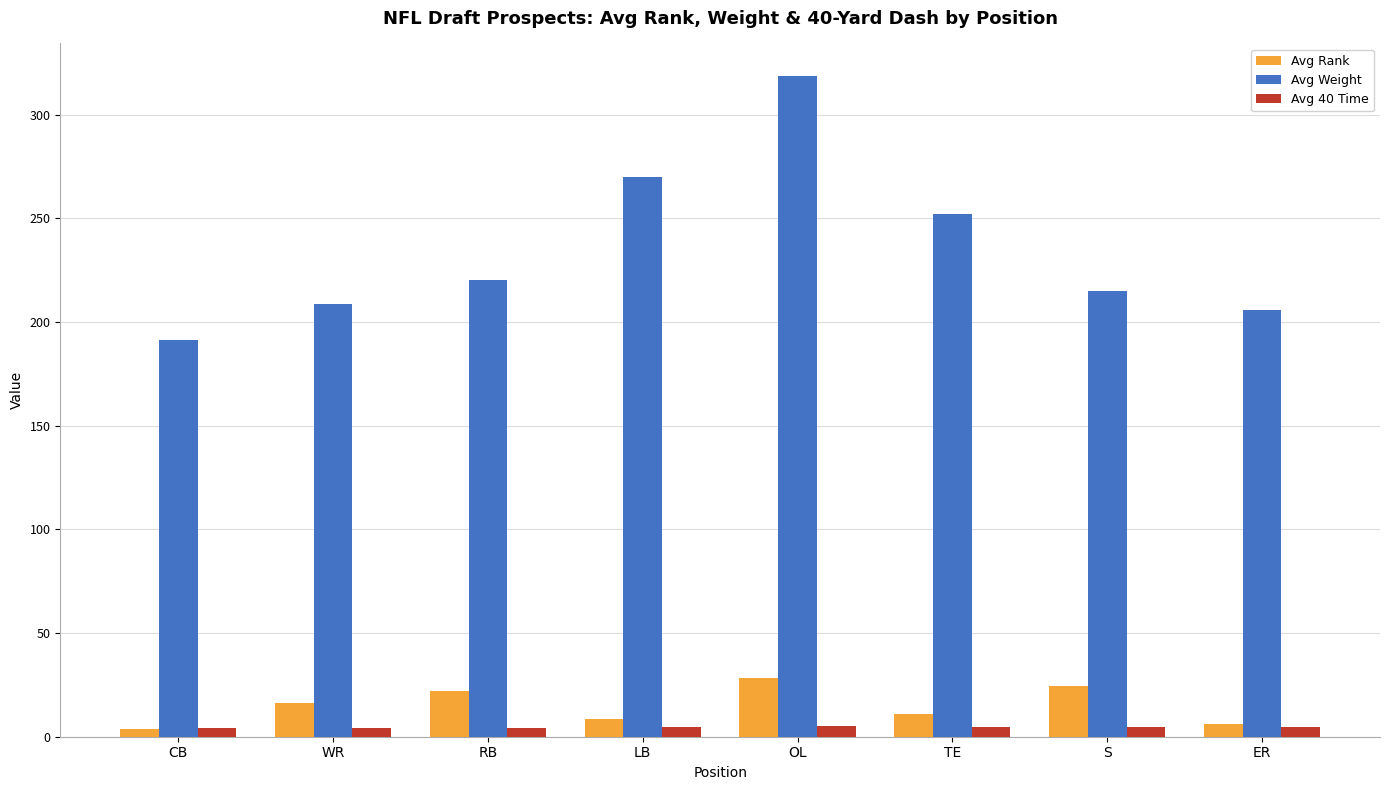

List the series in order of their peak value, highest first.

Avg Weight, Avg Rank, Avg 40 Time